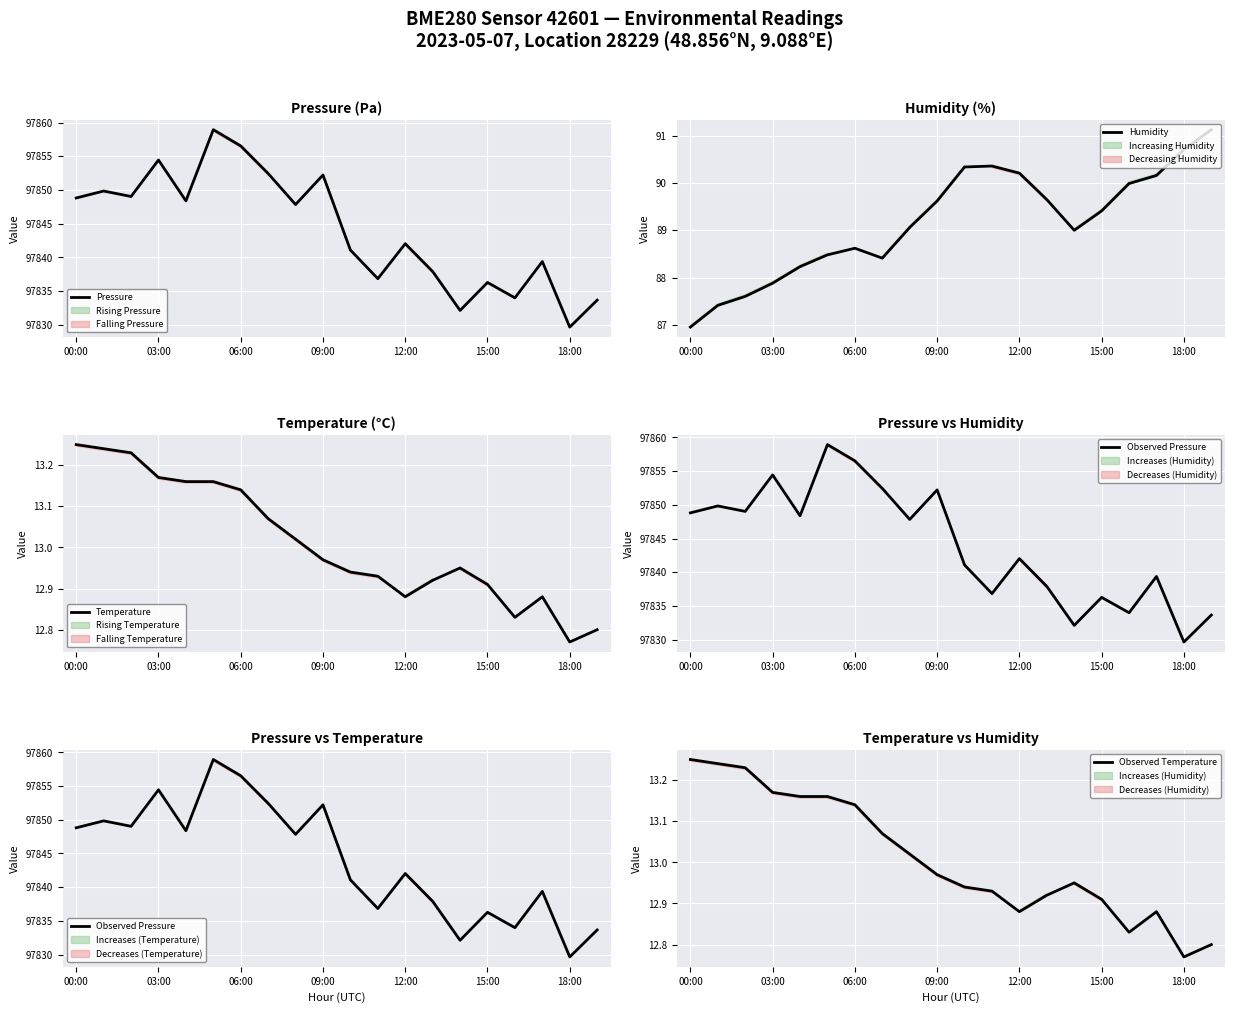

Is it true that Pressure equals 97854.4 at 03:00?

True